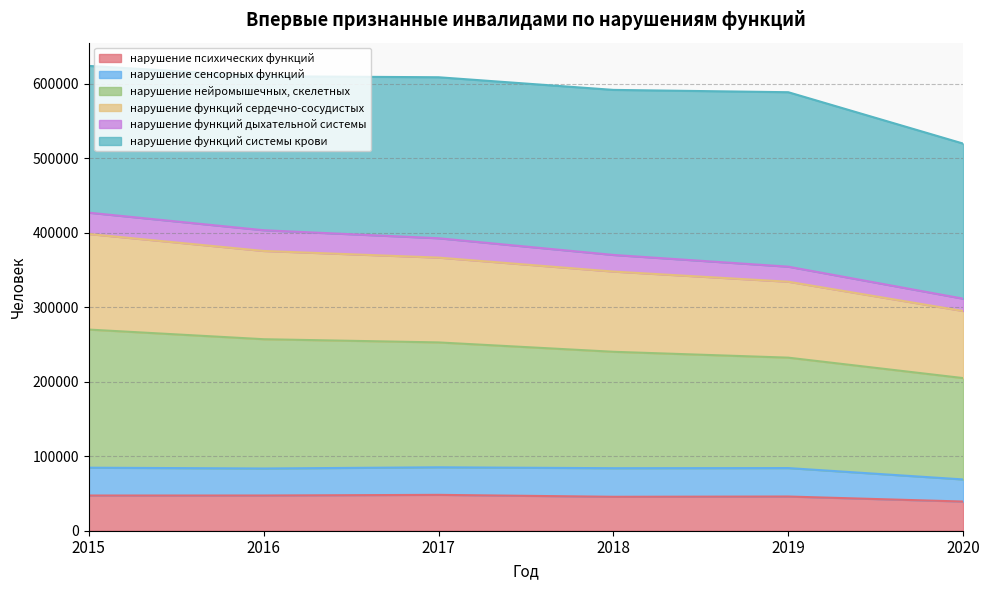

True or false: нарушение нейромышечных, скелетных has a value of 240069 at 2015.

False